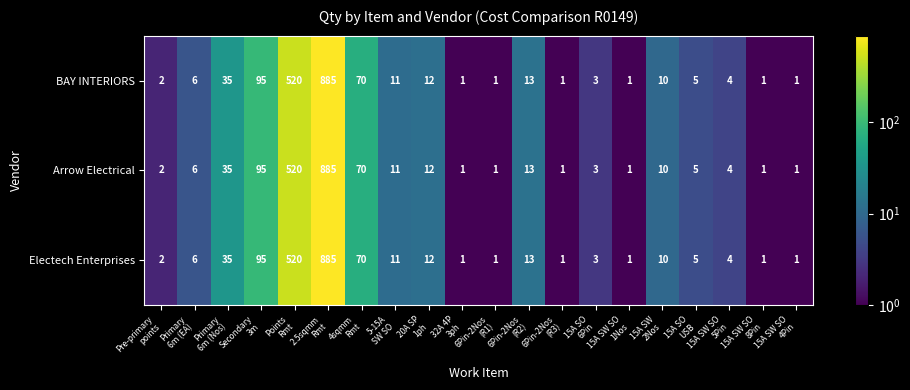

How many data points does each series have?

20